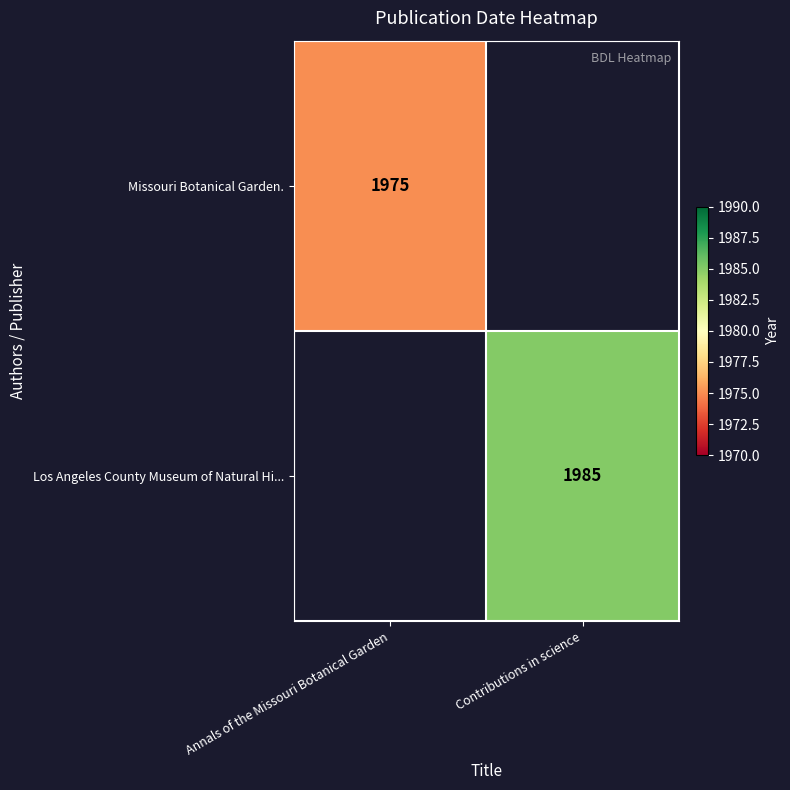

The value of Los Angeles County Museum of Natural Hi... at Contributions in science is 3106. True or false?

False